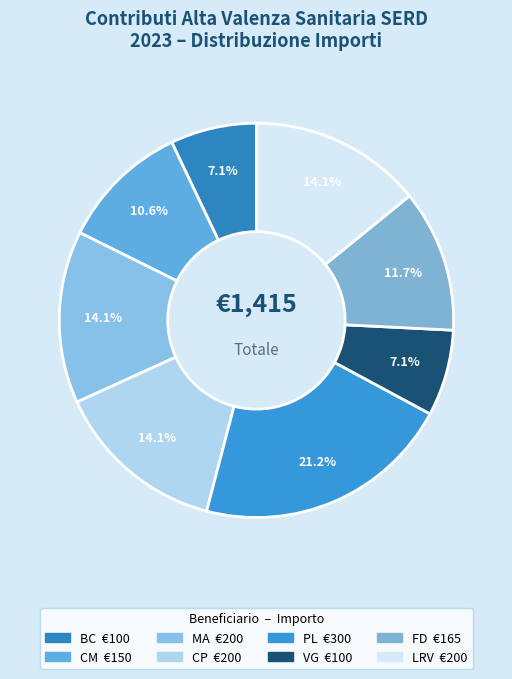

What percentage is the CP slice, to the nearest percent?

14%